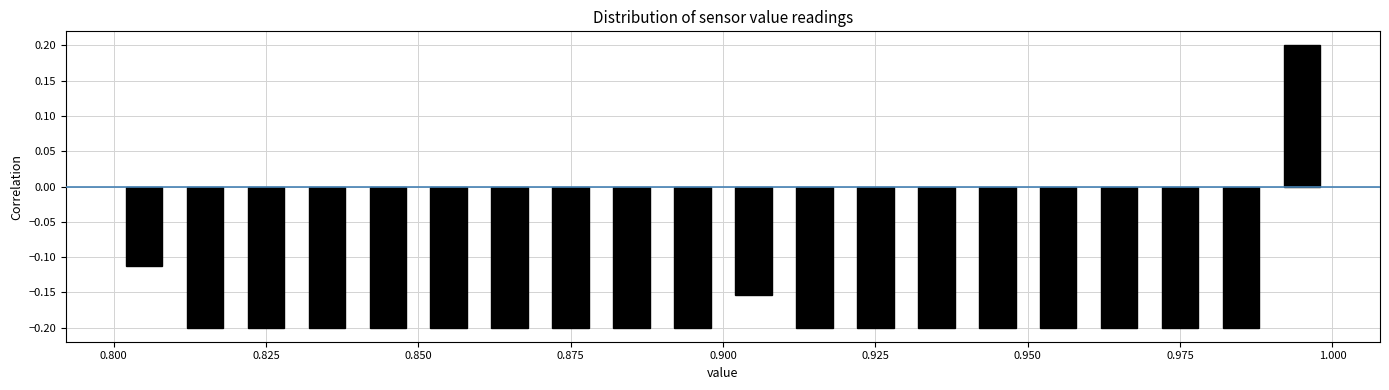

Read against the x-axis, roughly where is the centre of the tallest bar?

0.995